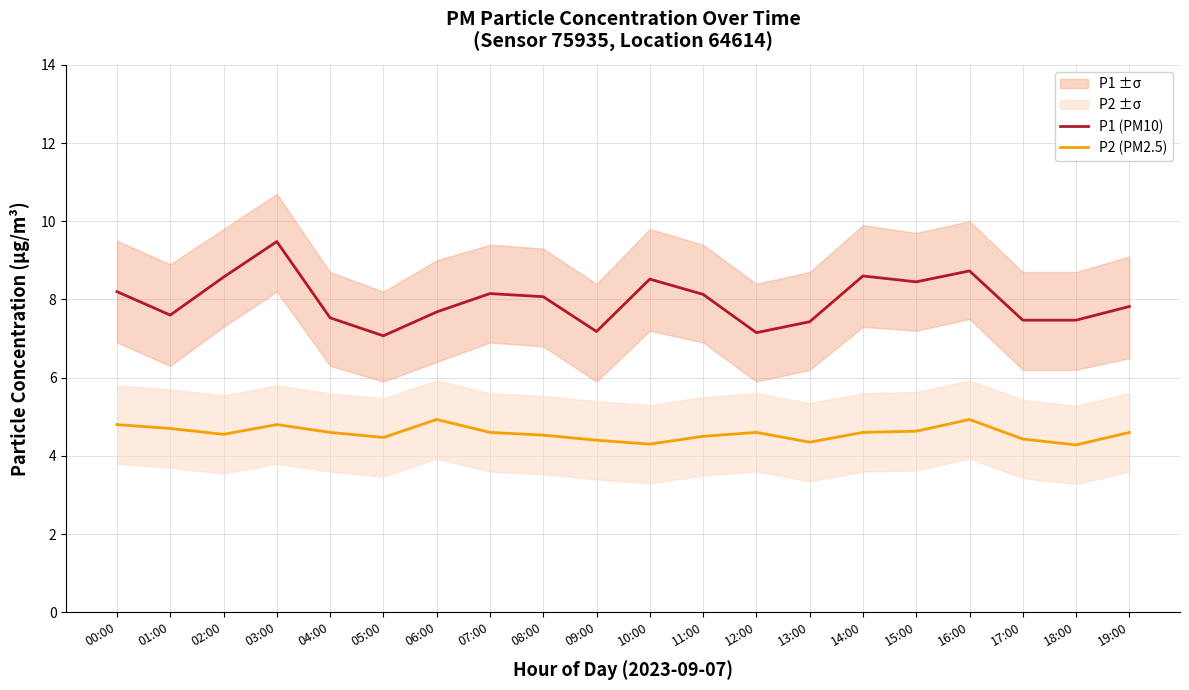

Is this an area chart (filled region under the line)?

No